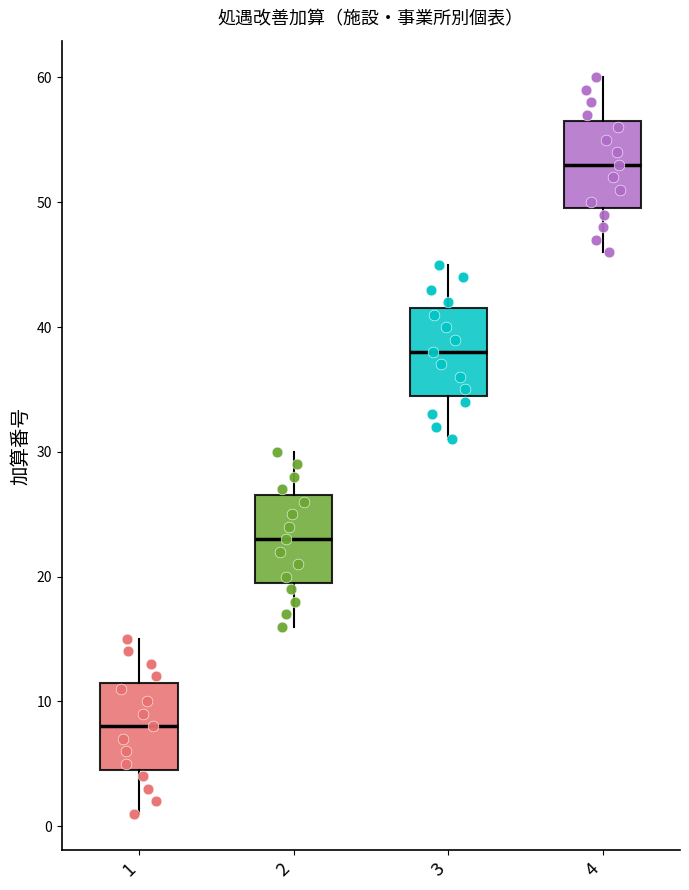

Which box's median line is the lowest?

1